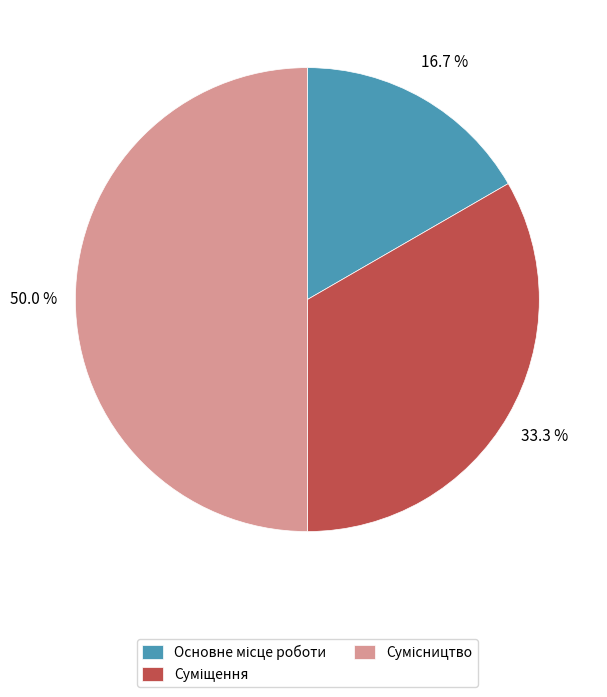

Combined, do Сумісництво and Основне місце роботи account for over 50%?

Yes